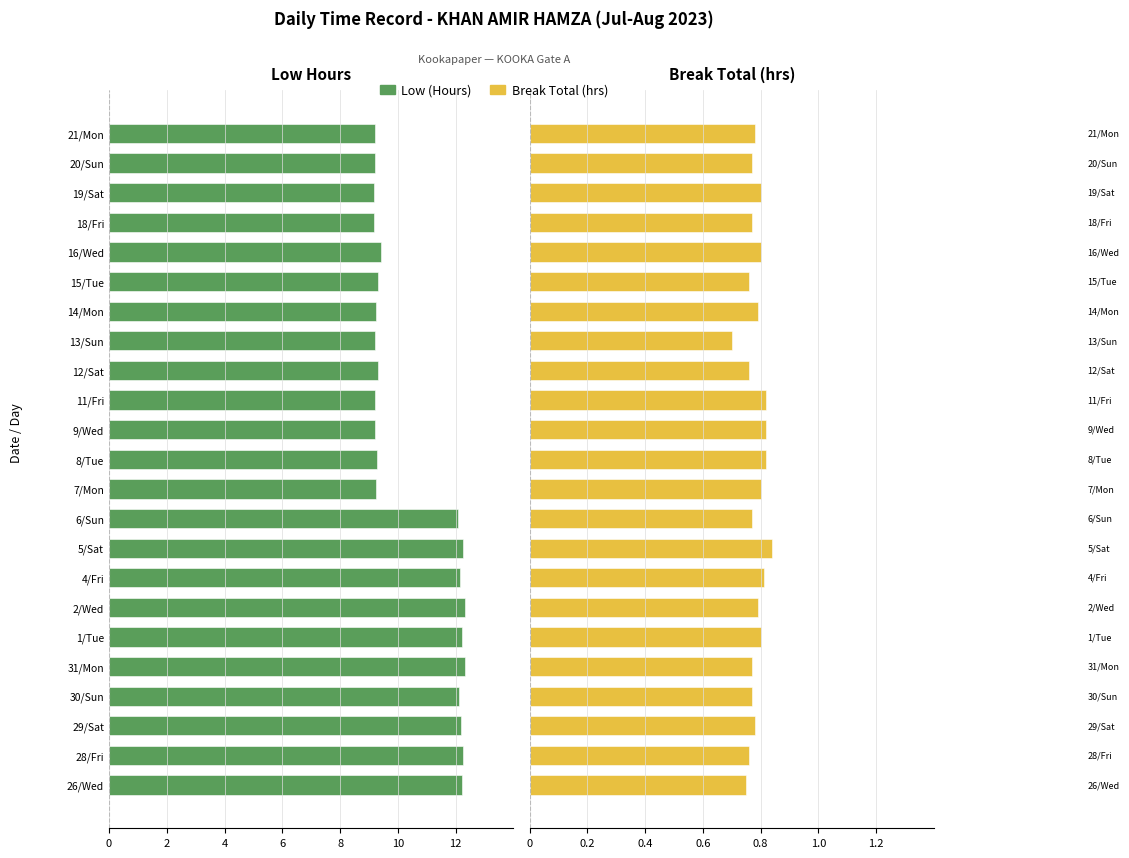

At how many categories does at least one series exceed -7?

23